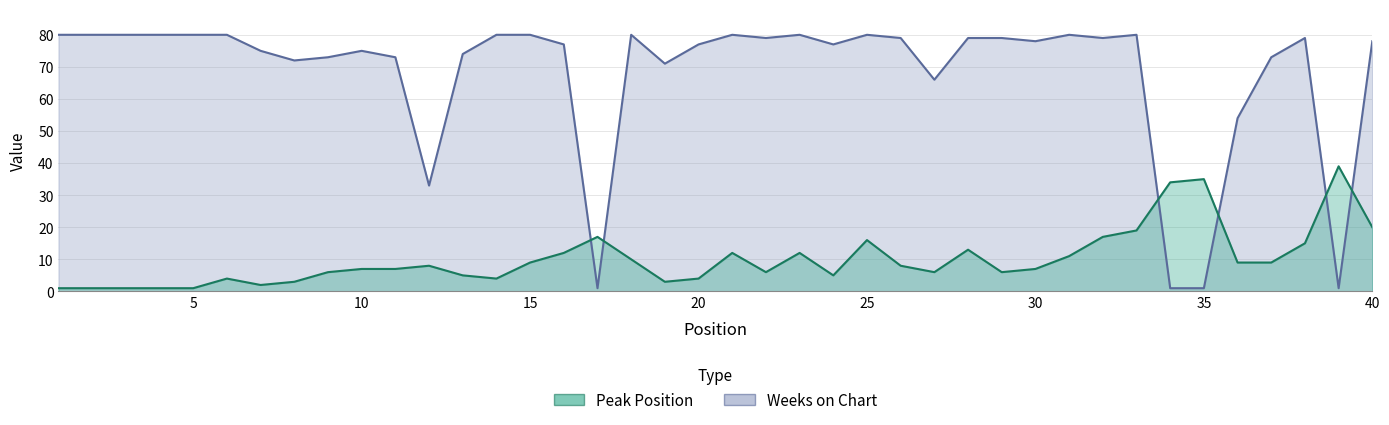

The value of Peak Position at 11 is 7. True or false?

True